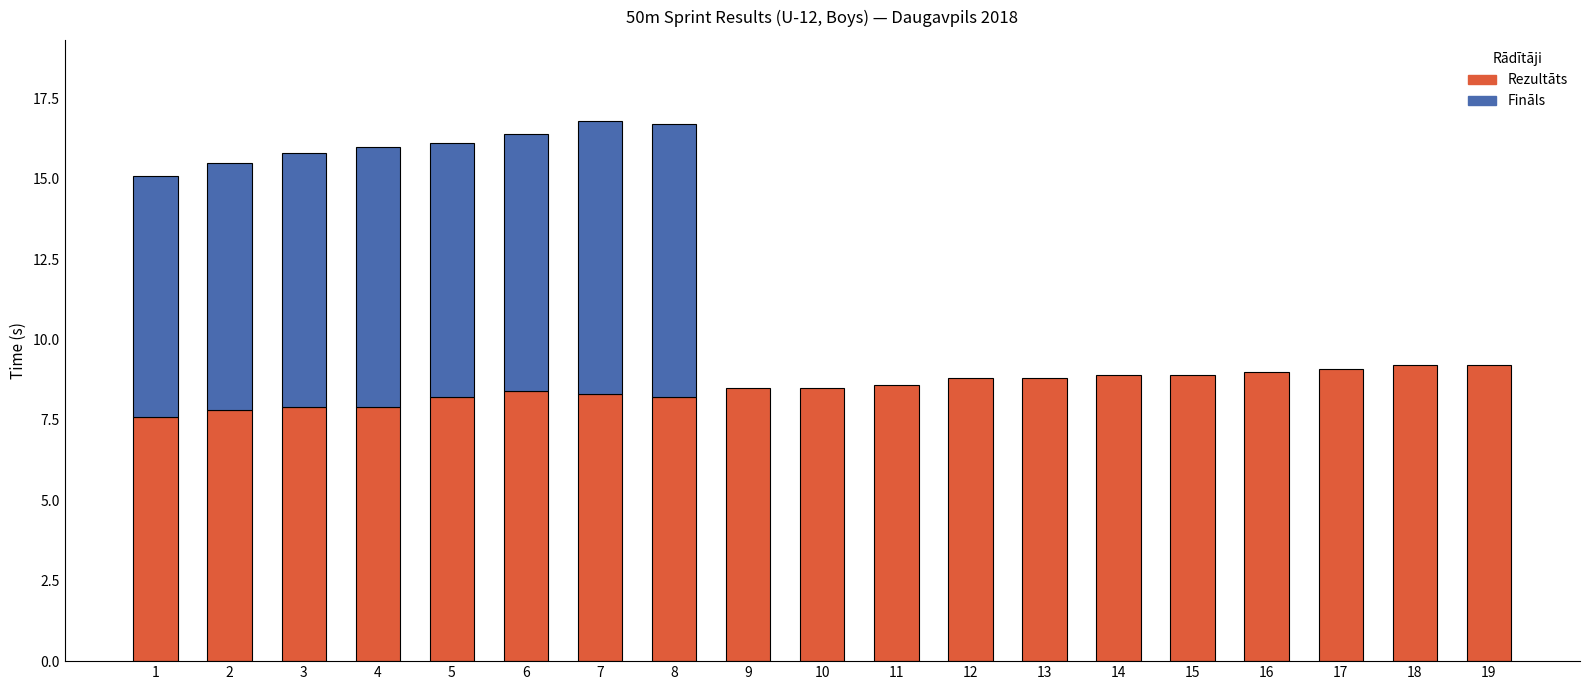

Does the chart contain stacked bars?

No